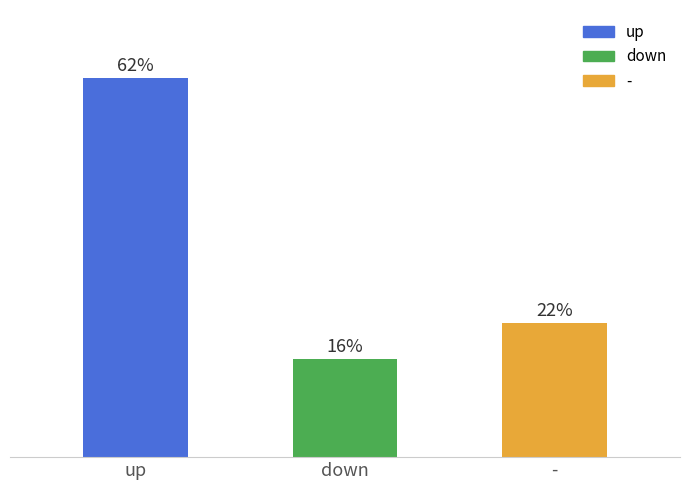

What is the label of the 3rd bar from the right?

up